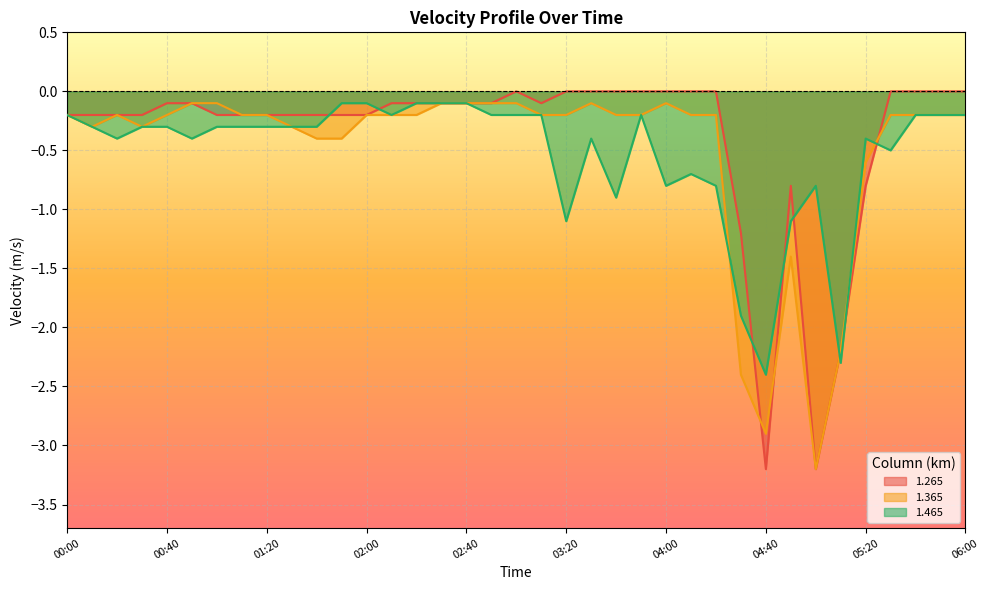

What position from the left is 01:10?

8